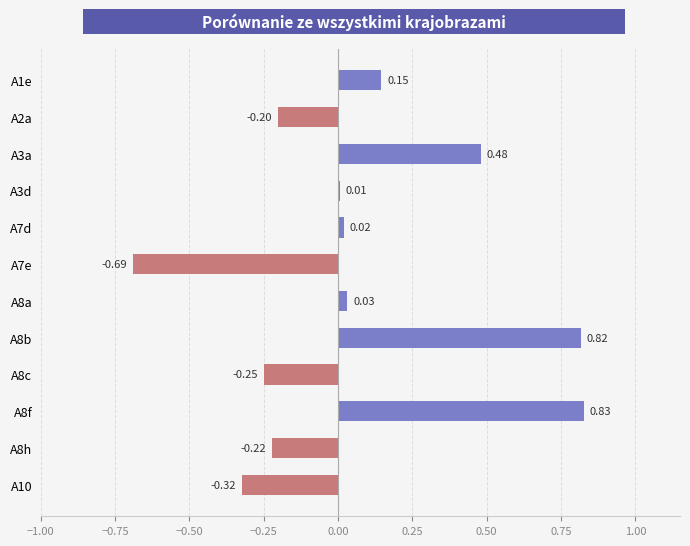

Between A8h and A3d, which is larger?

A3d